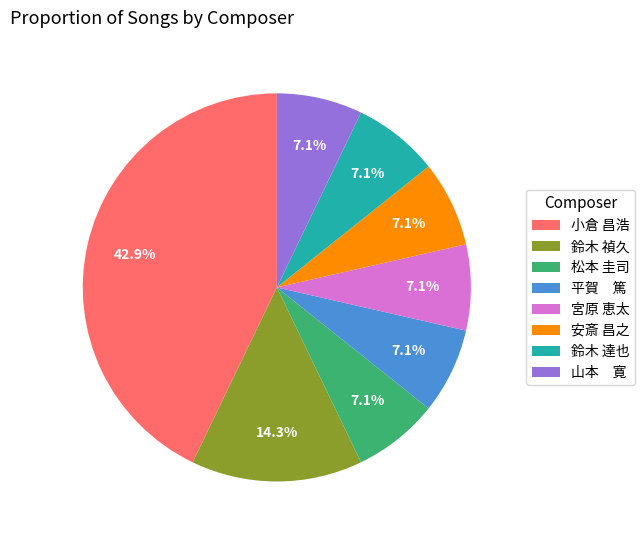

What is the largest slice in the pie chart?

小倉 昌浩